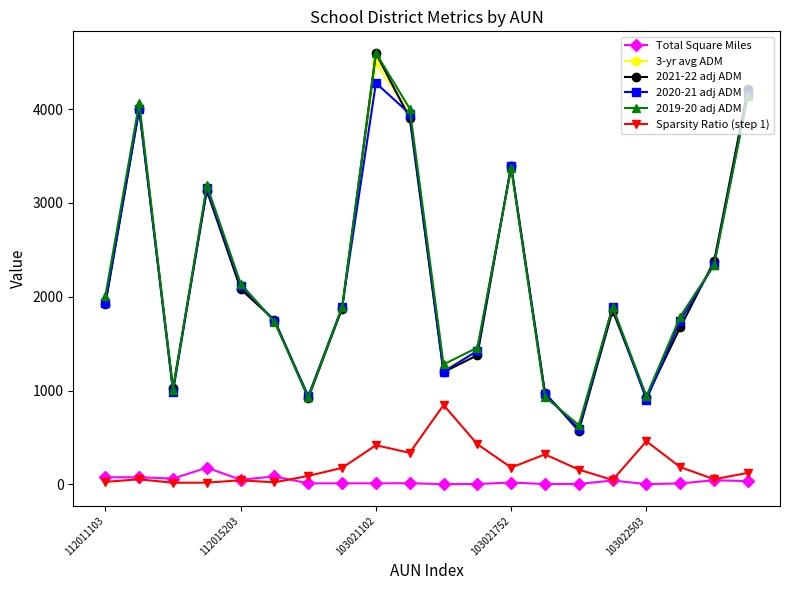

What is the highest value of the 2019-20 adj ADM series?

4598.9